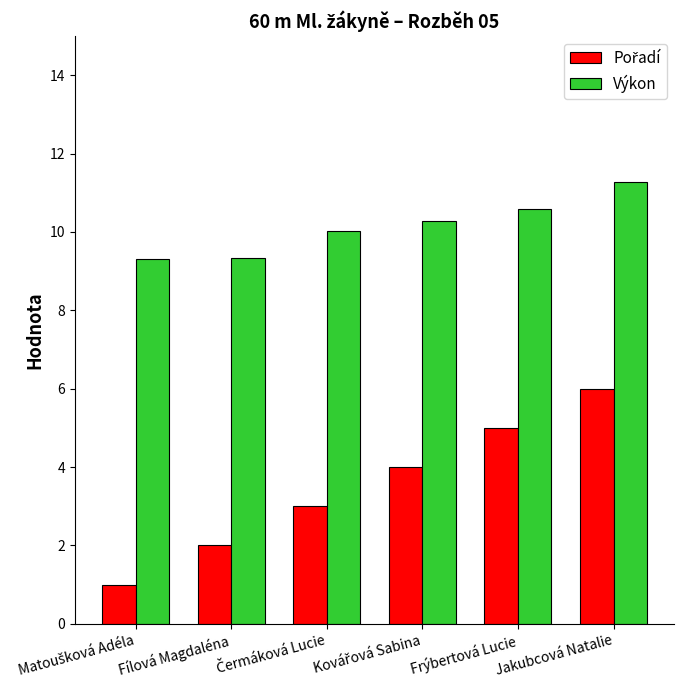

What is the total value across all series at Jakubcová Natalie?

17.3